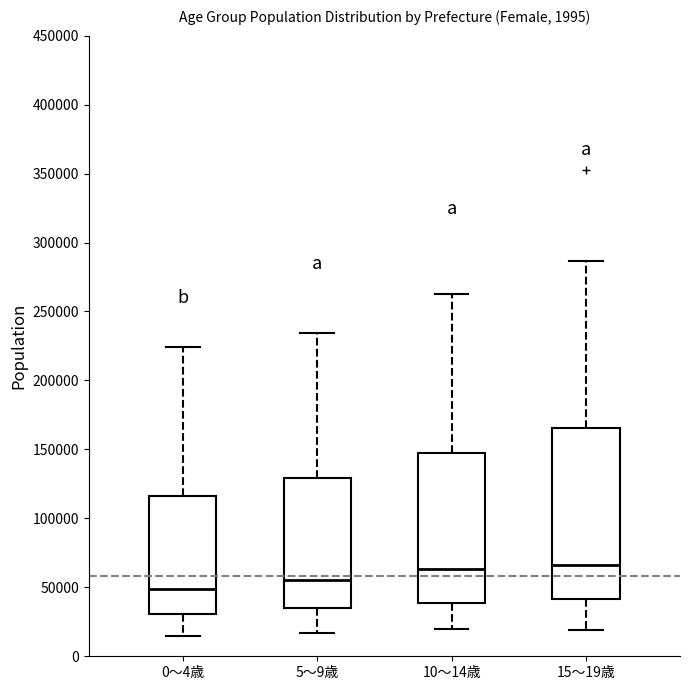

Reading left to right, transcribe this box plot: for each box, give where its median line is, the range the box spans, and where its two whiskers end, as read against the y-axis. The values are not printed on the chart, so give them approximately, as read against the axis.

0～4歳: median 50000, box 30000 to 115000, whiskers 15000 to 225000
5～9歳: median 55000, box 35000 to 130000, whiskers 15000 to 235000
10～14歳: median 65000, box 40000 to 145000, whiskers 20000 to 265000
15～19歳: median 65000, box 40000 to 165000, whiskers 20000 to 285000